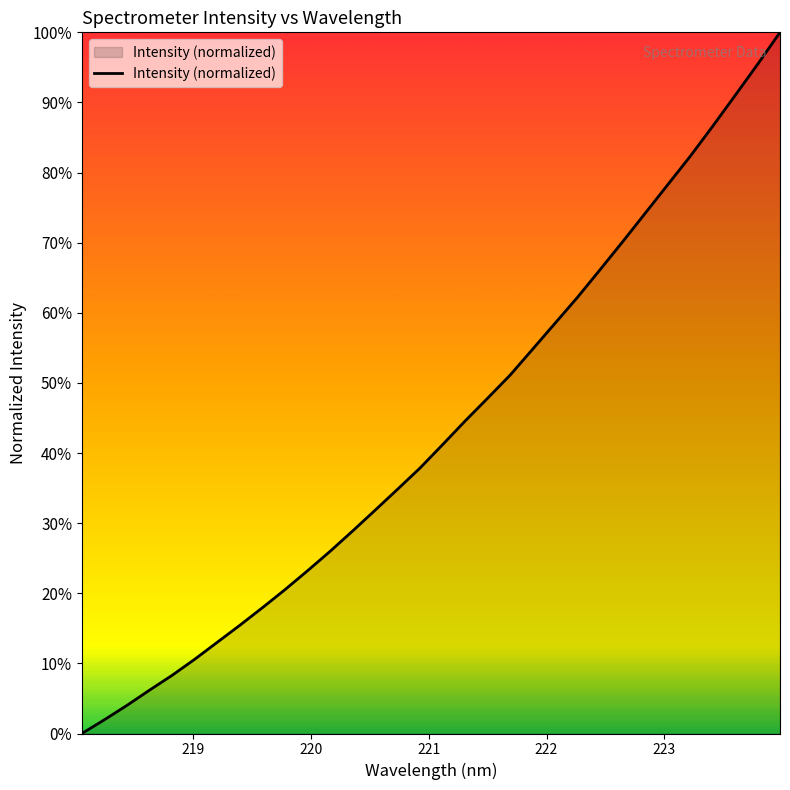

What is the greatest value displayed?

100.0